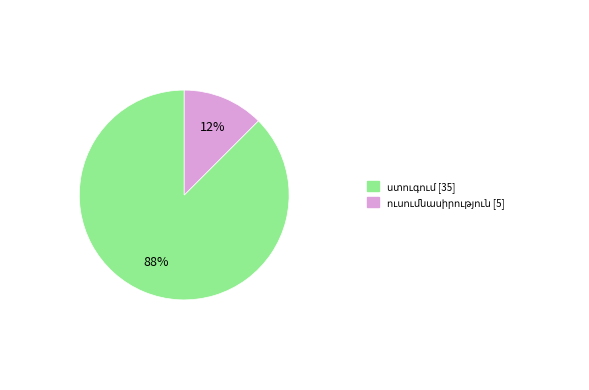

Does any single category account for the majority?

Yes